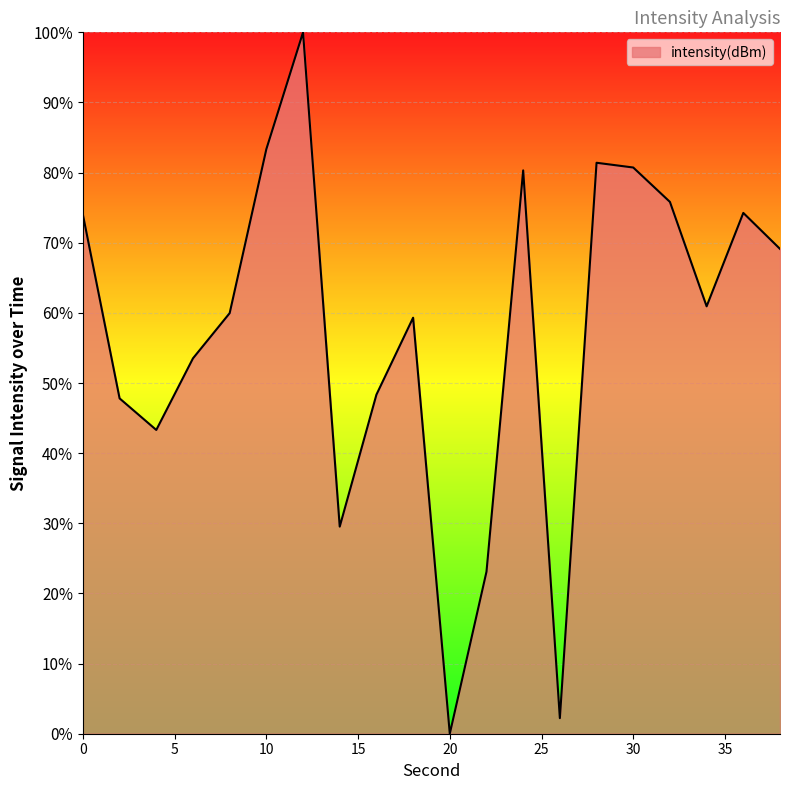

What is the difference between the maximum and minimum values?

100.0